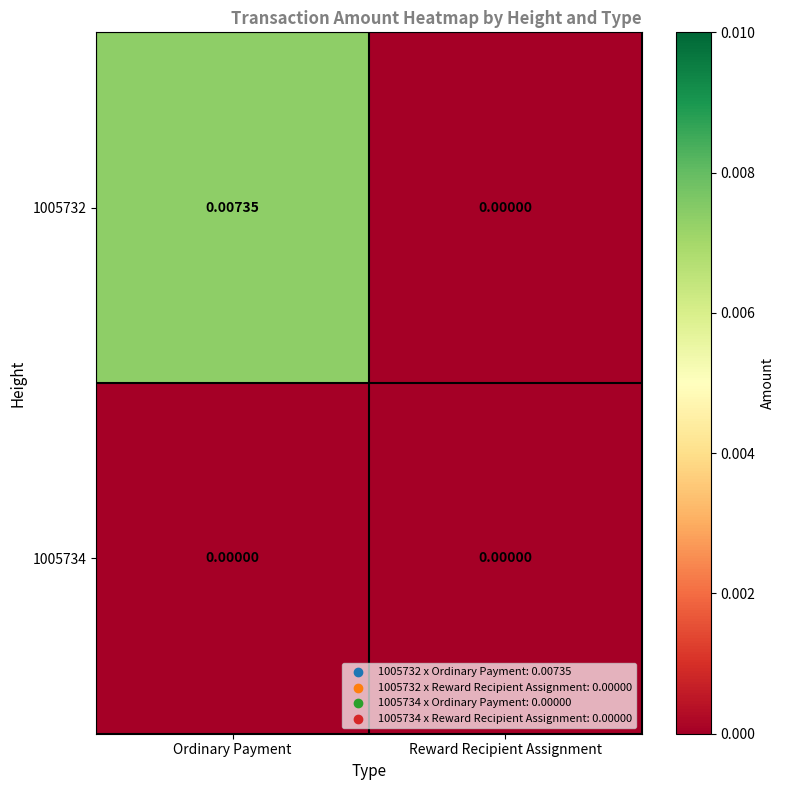

At which label is 1005732 closest to 0?

Reward Recipient Assignment